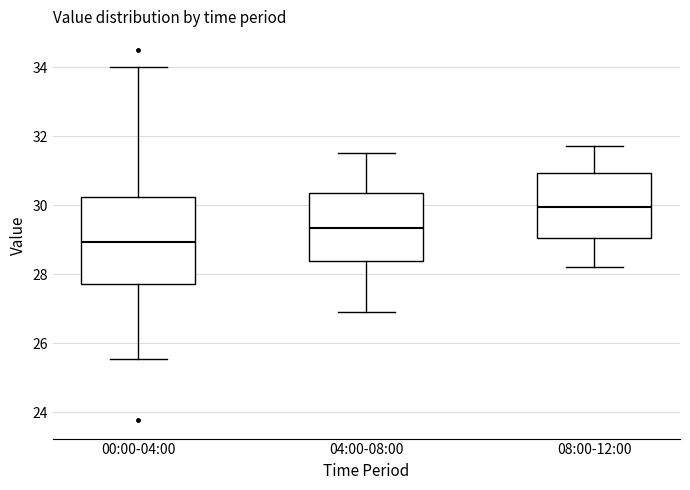

Comparing the boxes themselves (not the whiskers), which one is the tallest?

00:00-04:00